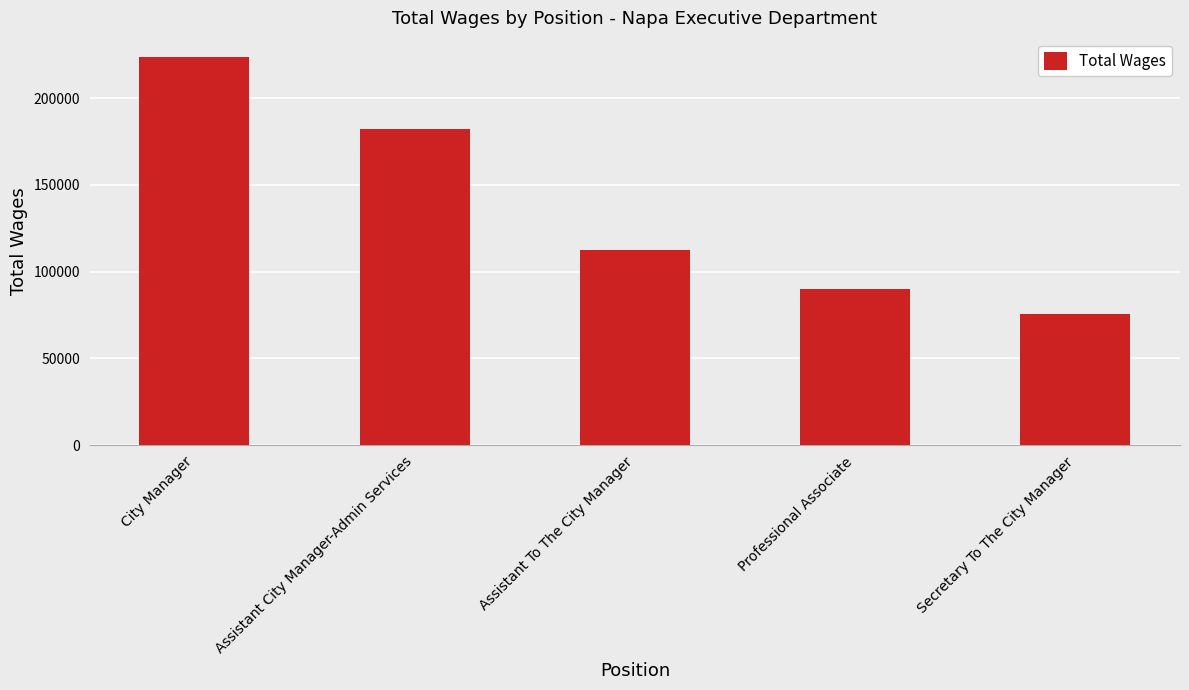

What is the greatest value displayed?

223563